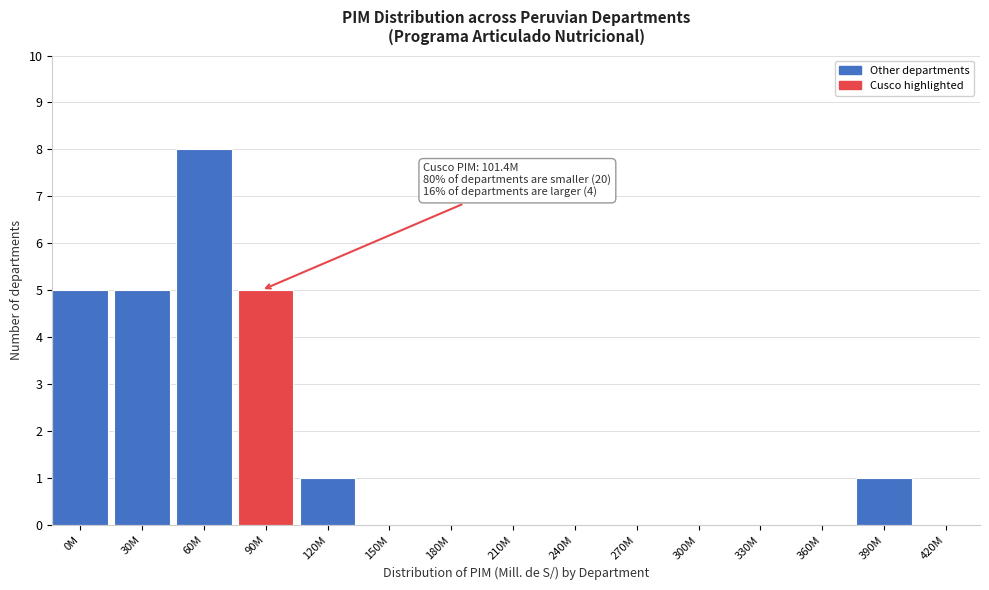

Reading left to right, transcribe all the data shown in this chart.

0M=5	30M=5	60M=8	90M=5	120M=1	150M=0	180M=0	210M=0	240M=0	270M=0	300M=0	330M=0	360M=0	390M=1	420M=0